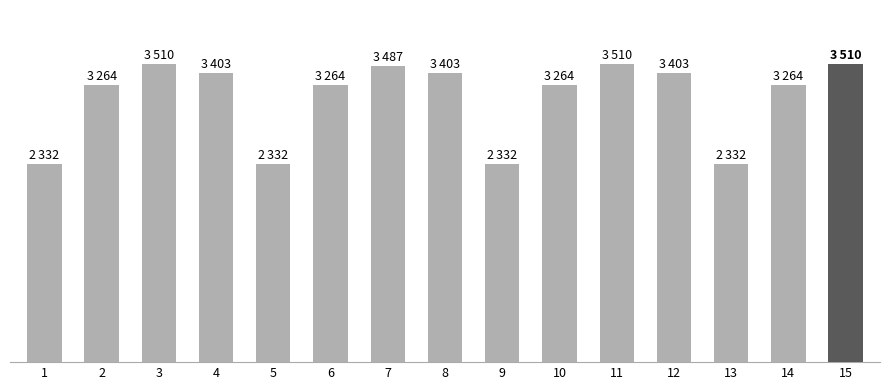

What is the smallest value displayed?

2332.5